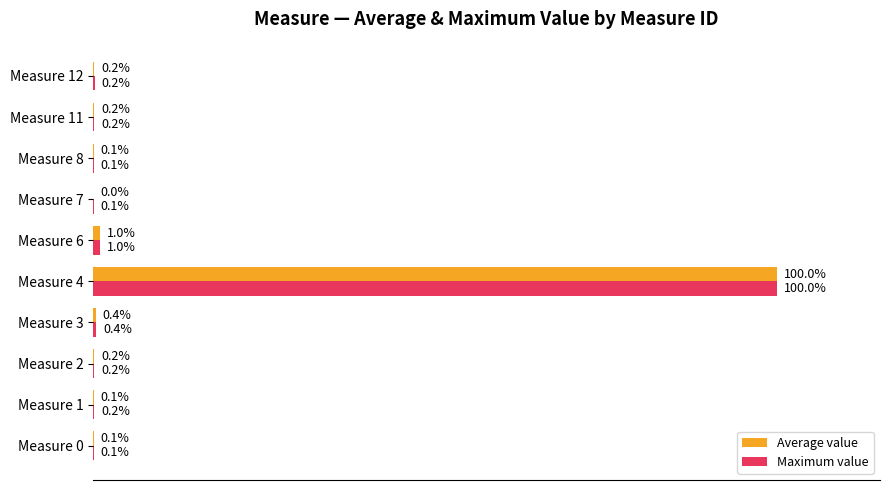

What are all the series names shown in the legend?

Average value, Maximum value